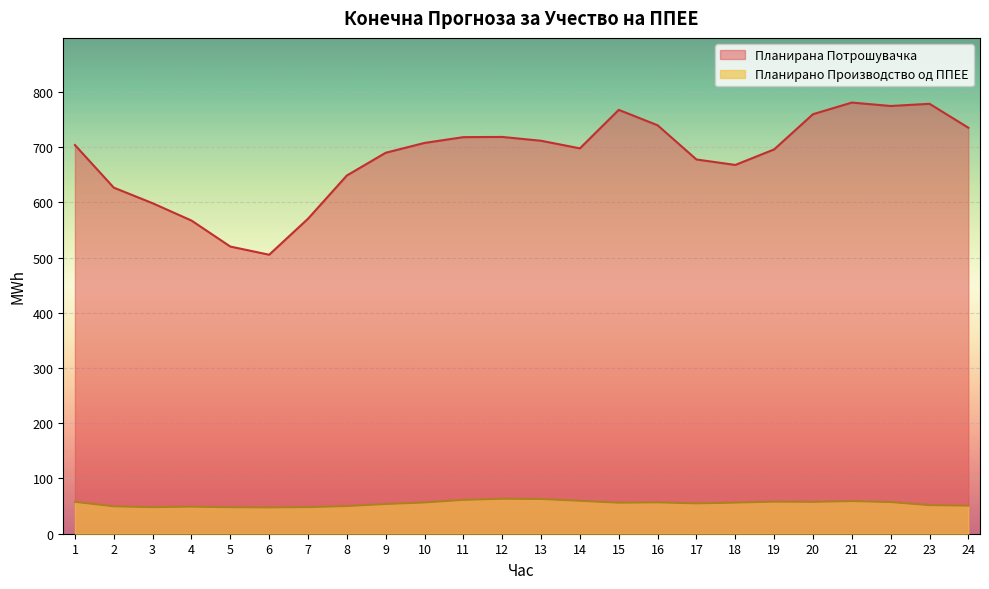

At which category is the sum across all series the highest?

21